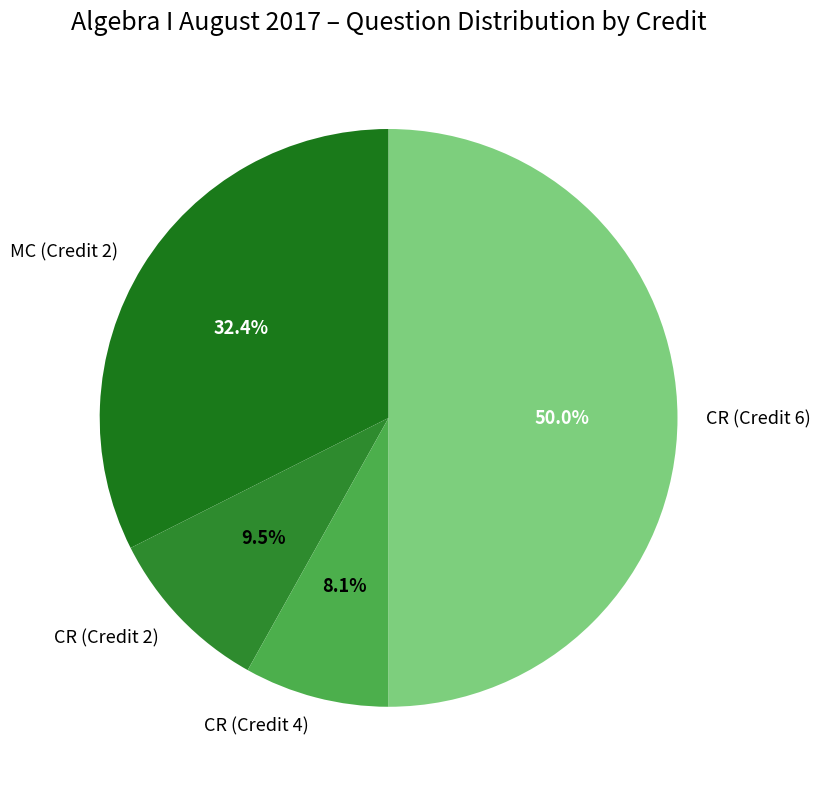

Rank the categories by value from lowest to highest.

CR (Credit 4), CR (Credit 2), MC (Credit 2), CR (Credit 6)